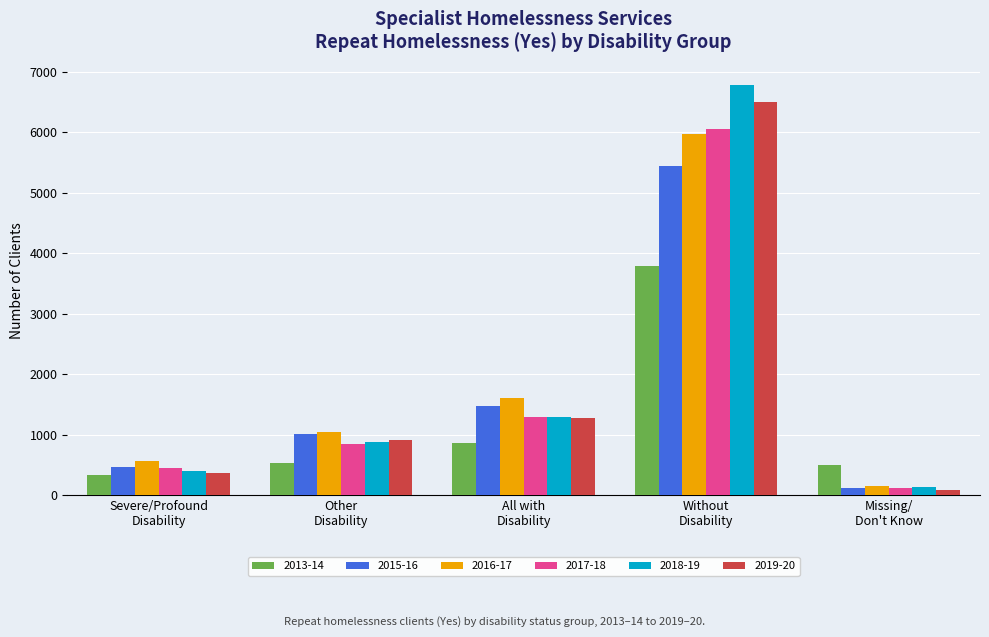

What is the difference between the maximum and second lowest values in the 2018-19 series?

6365.0